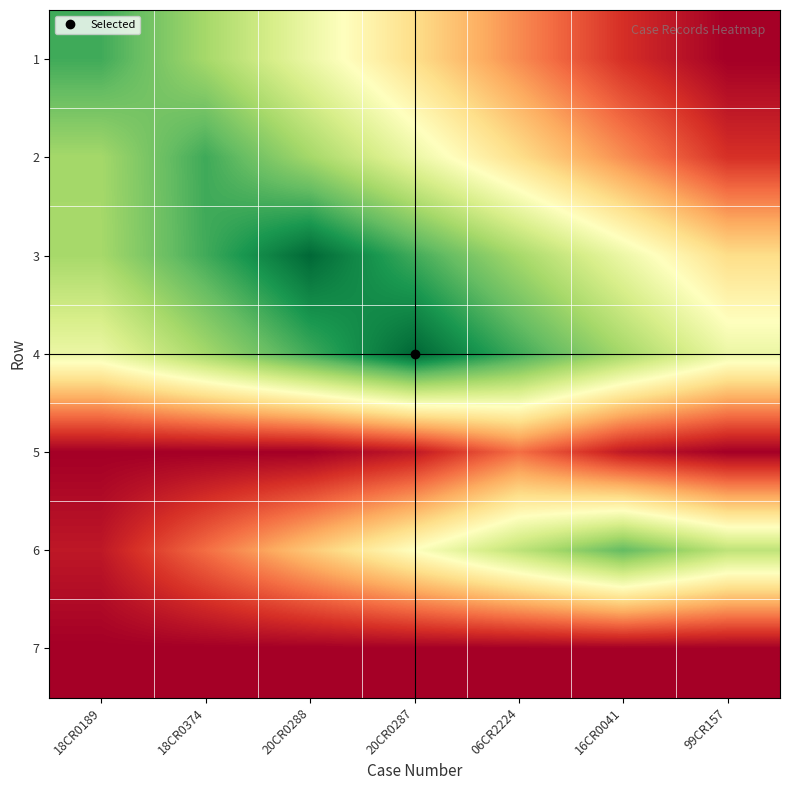

Count the number of categories in the chart.

7